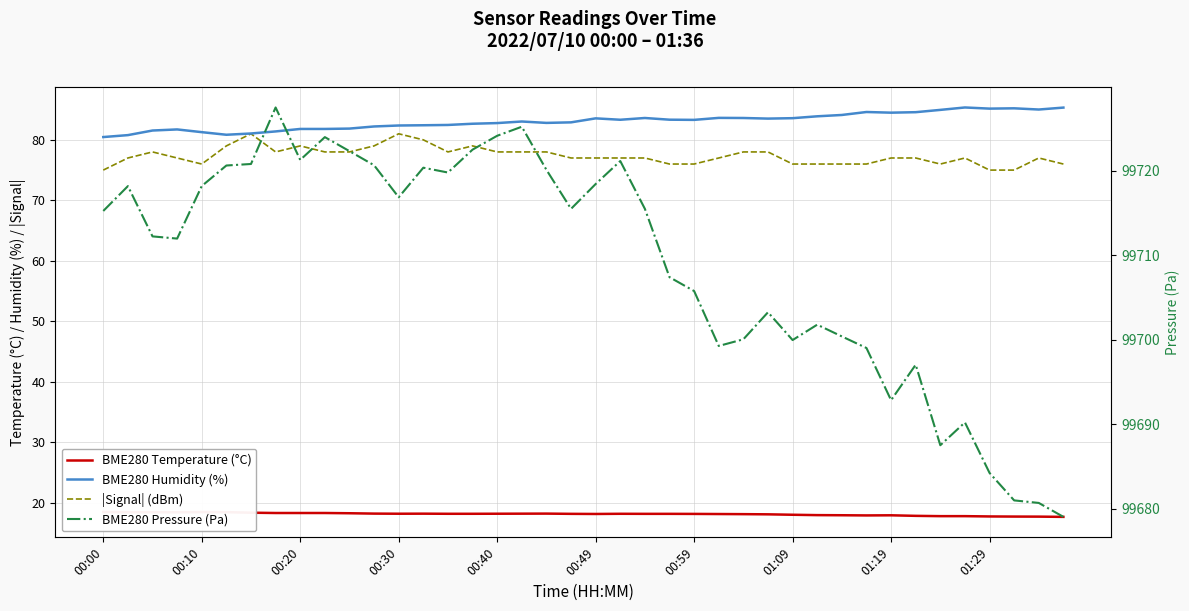

How many lines are shown in the chart?

4